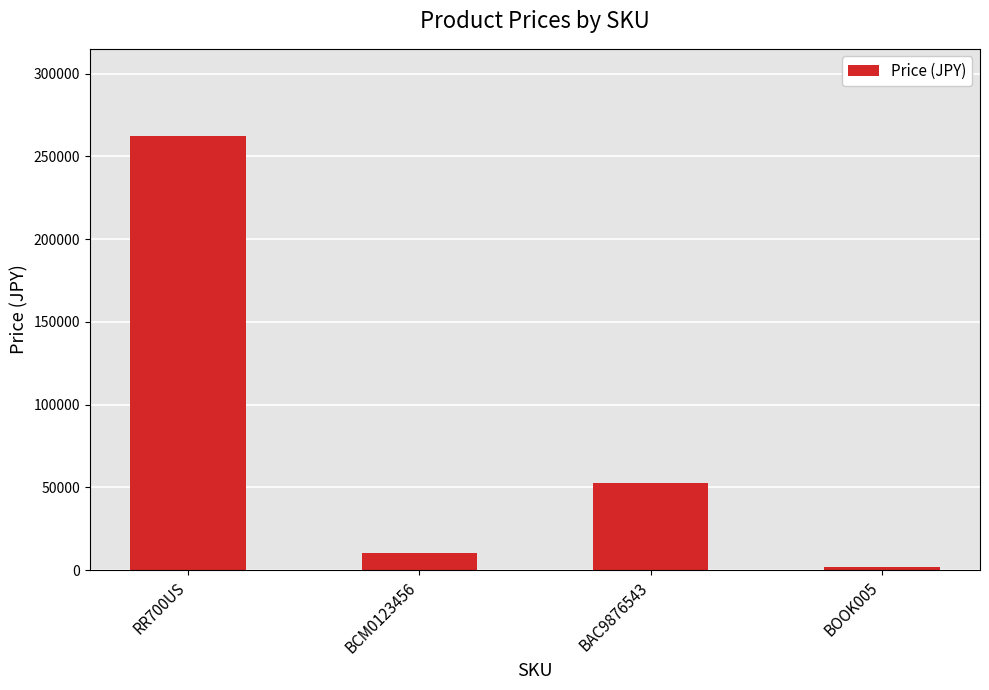

How many bars are there in total?

4